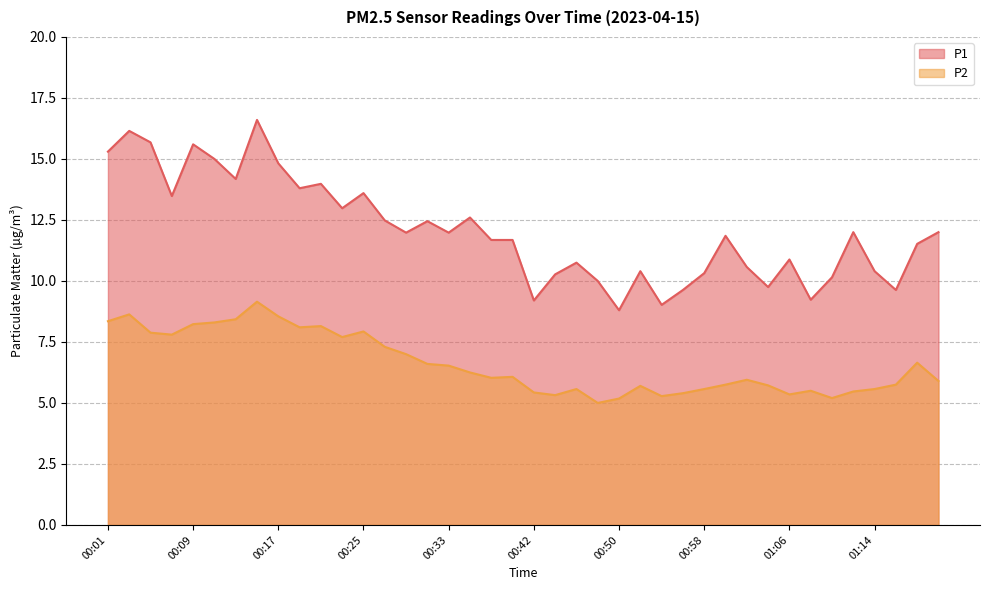

True or false: P2 and P1 cross at least once.

False